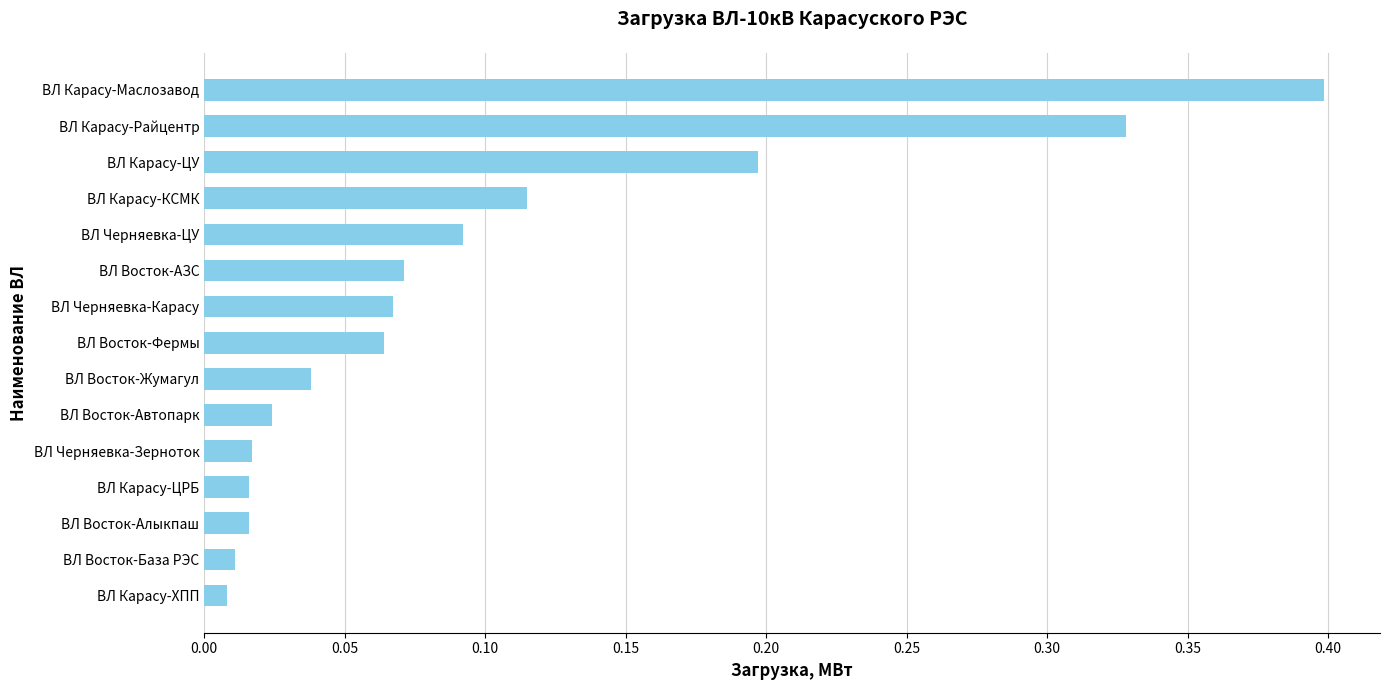

What is the change in value from ВЛ Восток-Автопарк to ВЛ Карасу-Маслозавод?

+0.4